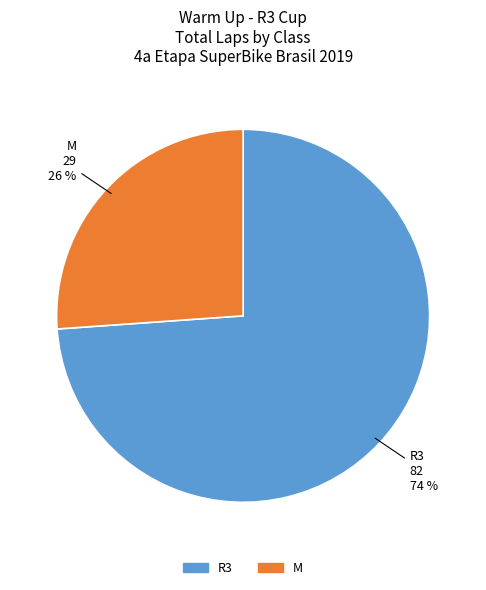

To the nearest percent, what is the average slice percentage?

50%